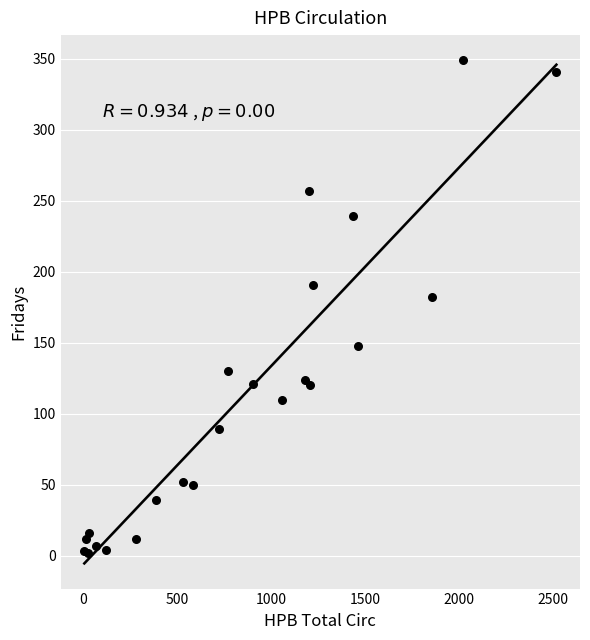

What Y value in the scatter plot is closest to 175?

182